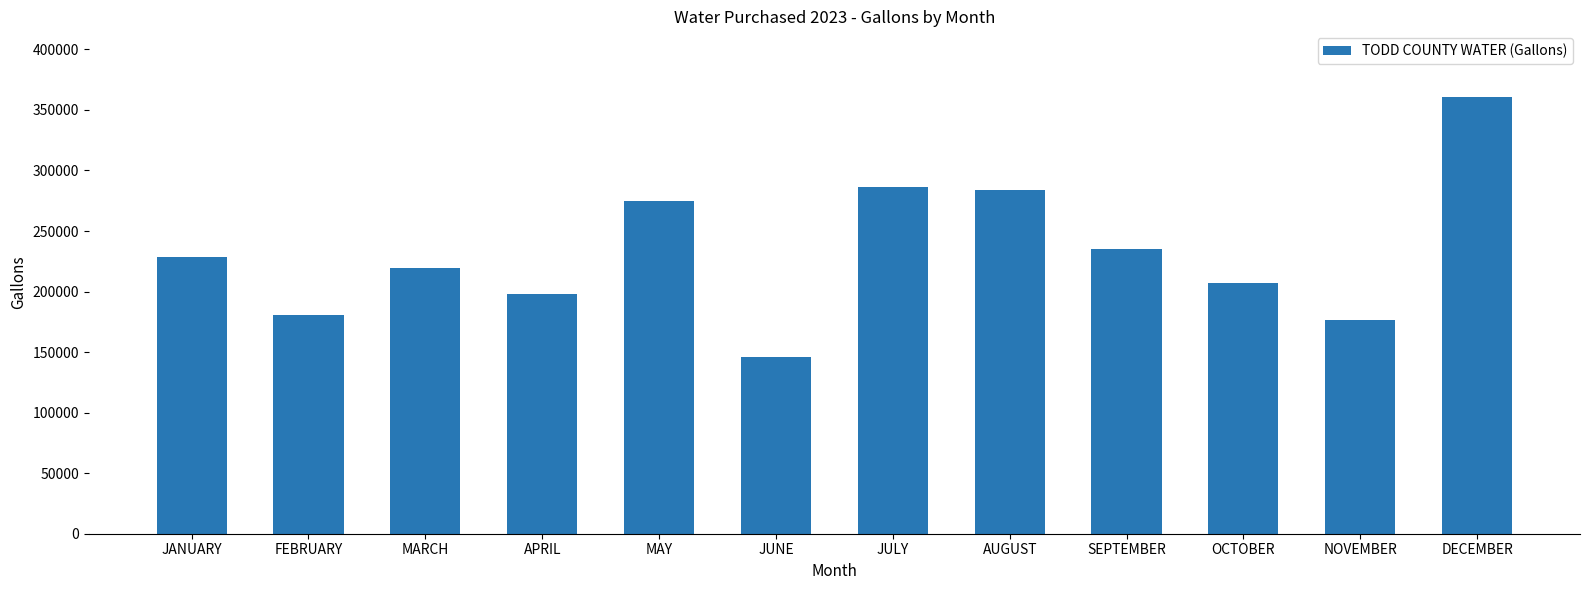

Reading left to right, transcribe all the data shown in this chart.

JANUARY=228600	FEBRUARY=180400	MARCH=219700	APRIL=197700	MAY=275100	JUNE=146200	JULY=286500	AUGUST=283600	SEPTEMBER=235400	OCTOBER=207000	NOVEMBER=176200	DECEMBER=360800